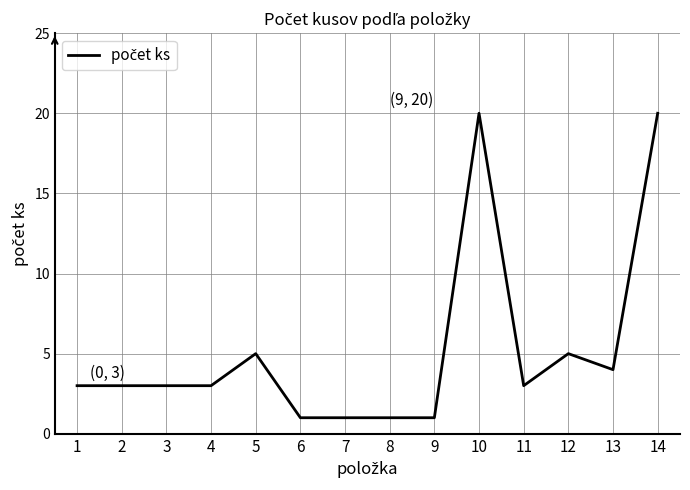

Is this an area chart (filled region under the line)?

No